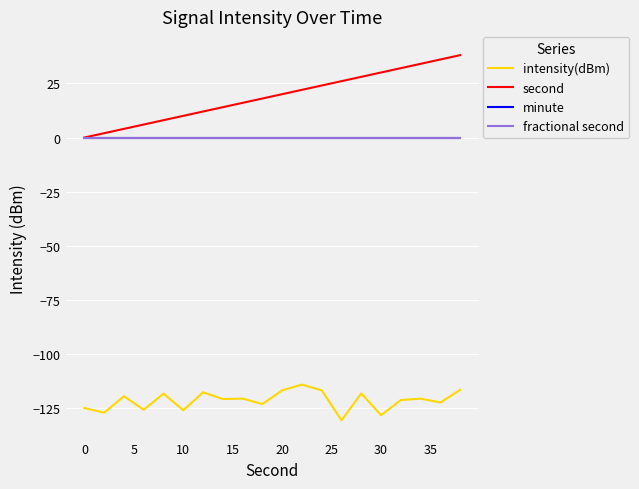

What is the difference between the second highest and minimum values in the intensity(dBm) series?

14.1